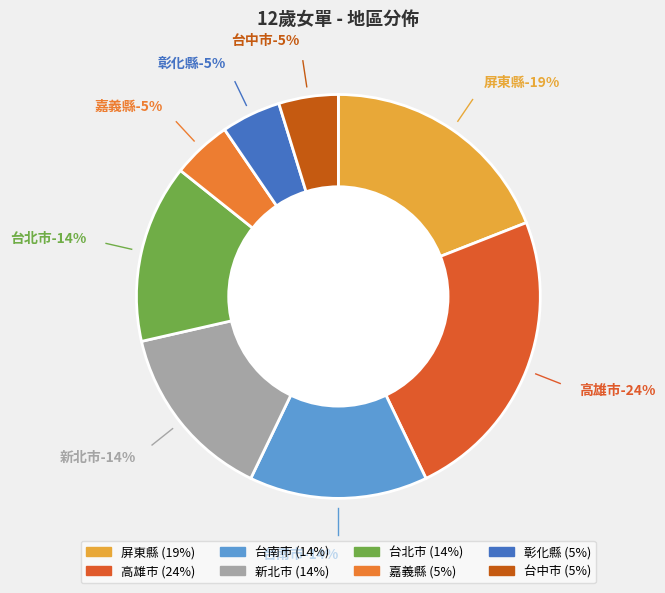

What portion of the pie excludes 彰化縣?

95.2%